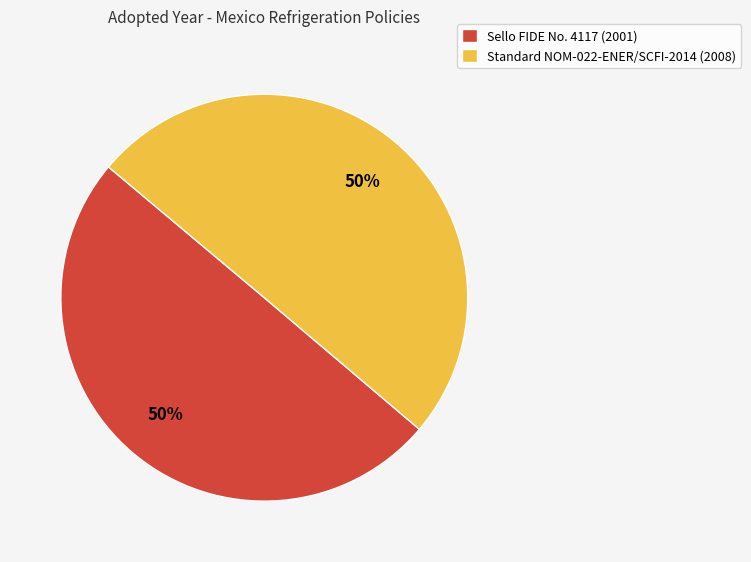

Approximately how many times larger is the value at Sello FIDE No. 4117 (2001) compared to Standard NOM-022-ENER/SCFI-2014 (2008)?

1.0